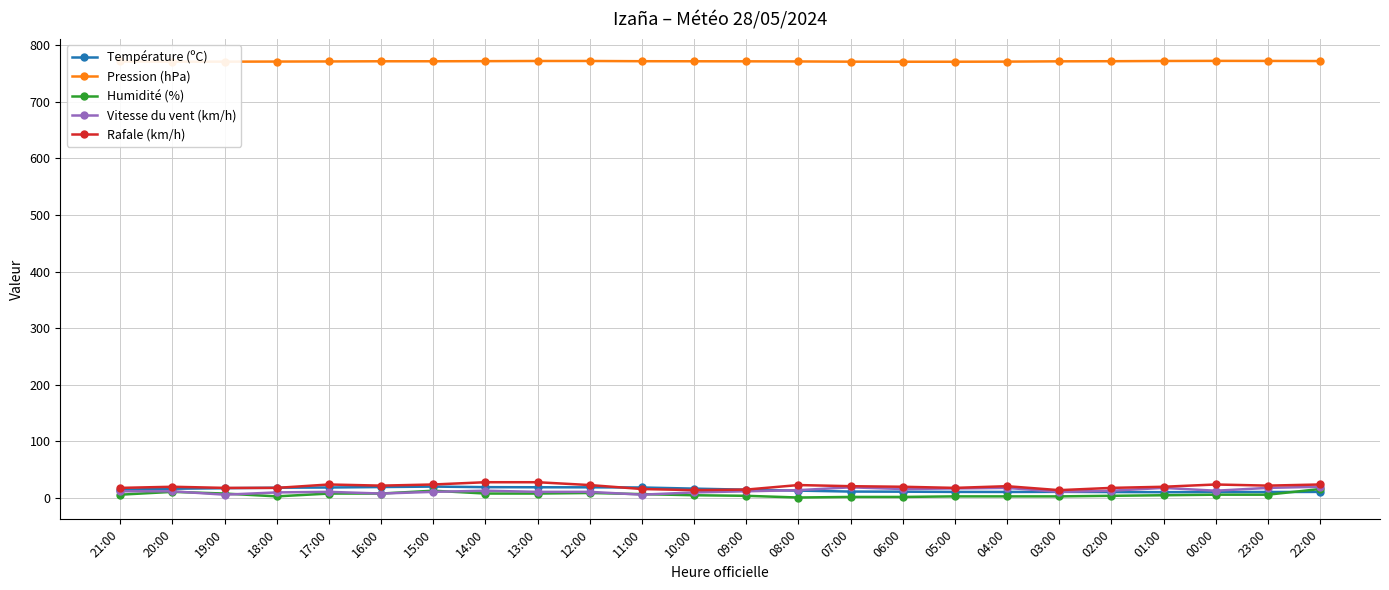

True or false: Température (ºC) has more than 1 interior local peaks.

True